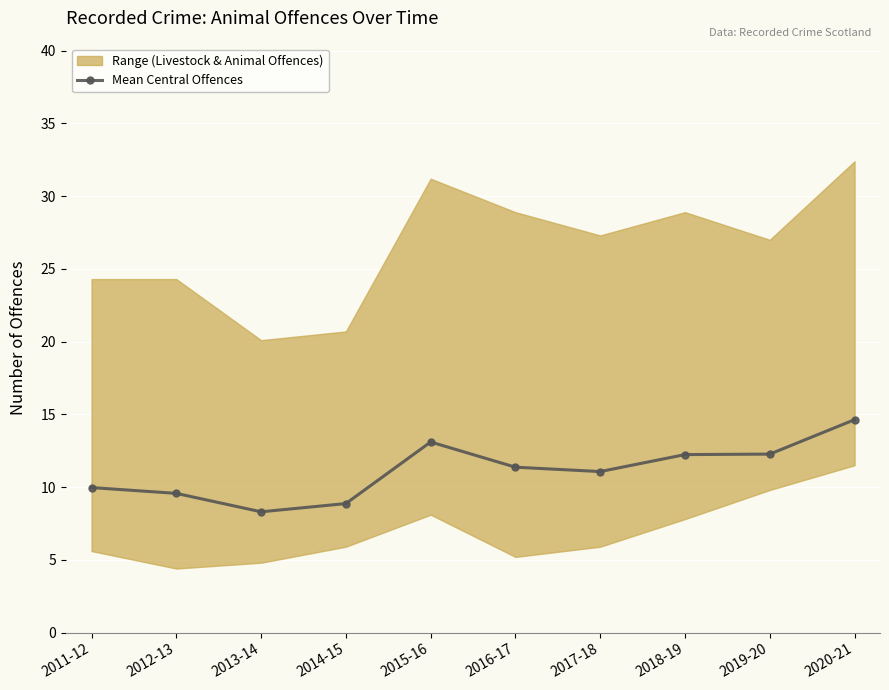

What is the difference between the values at 2012-13 and 2011-12?

0.4